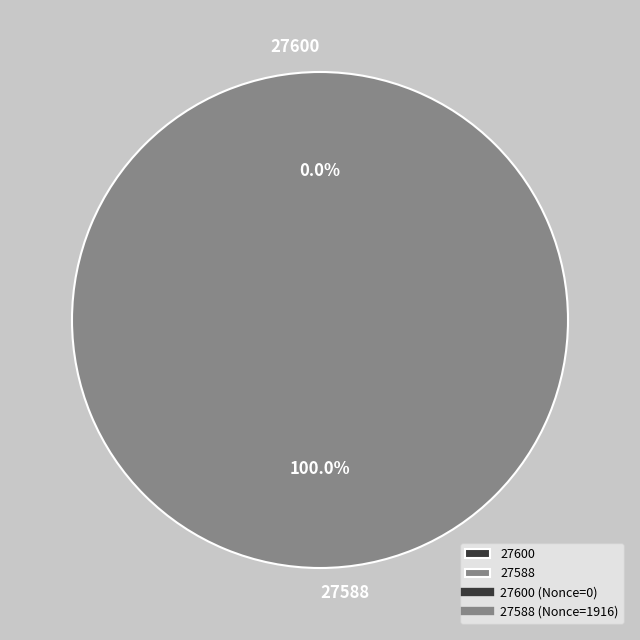

Does 27588 account for over 50% of the chart?

Yes